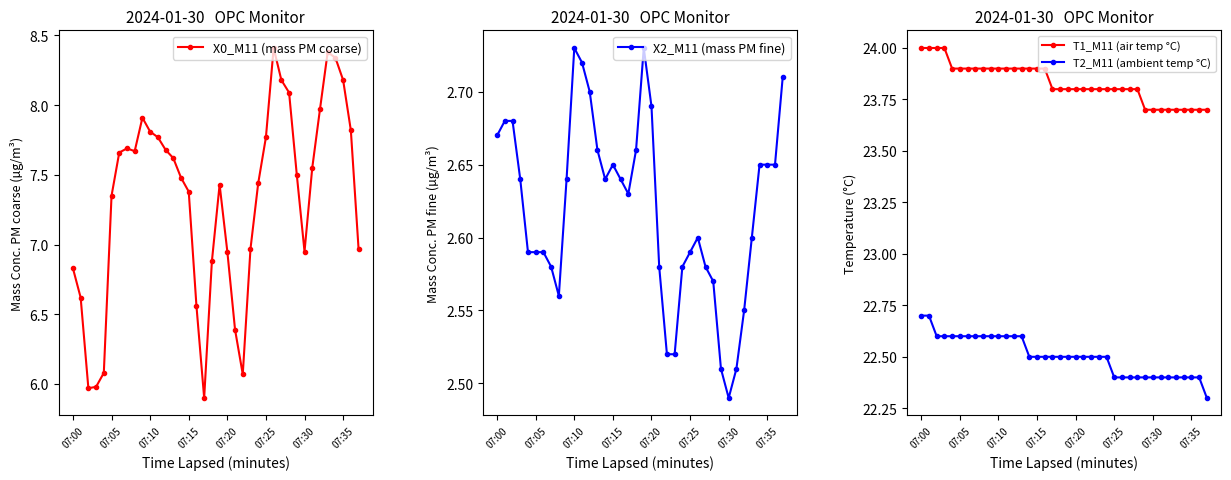

At which label does X0_M11 (mass PM coarse) first exceed 7?

07:05